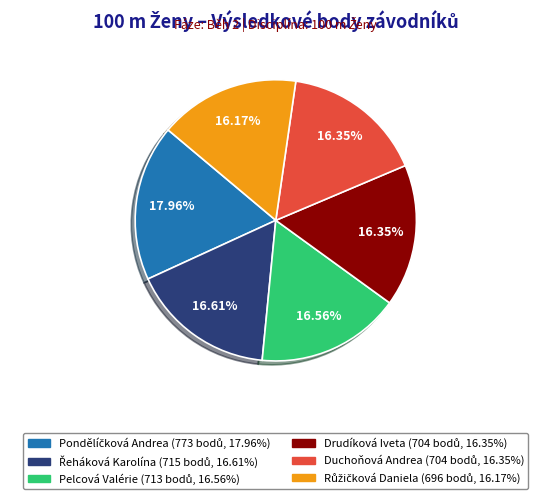

Is there any slice that represents more than half of the pie?

No